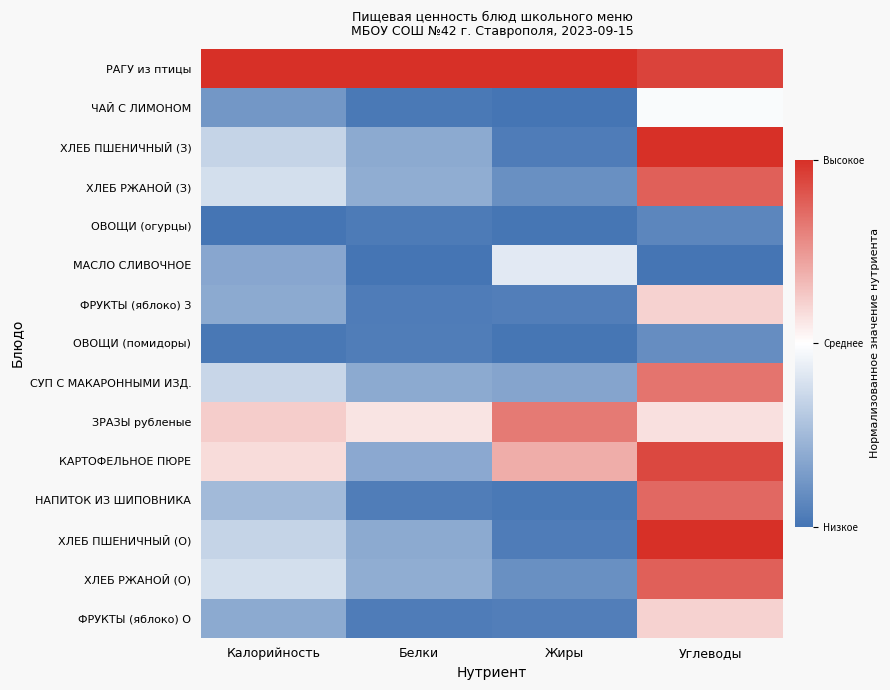

Rank the series by their maximum value, from highest to lowest.

РАГУ из птицы, ХЛЕБ ПШЕНИЧНЫЙ (З), ХЛЕБ ПШЕНИЧНЫЙ (О), КАРТОФЕЛЬНОЕ ПЮРЕ, ХЛЕБ РЖАНОЙ (З), ХЛЕБ РЖАНОЙ (О), НАПИТОК ИЗ ШИПОВНИКА, СУП С МАКАРОННЫМИ ИЗД., ЗРАЗЫ рубленые, ФРУКТЫ (яблоко) З, ФРУКТЫ (яблоко) О, ЧАЙ С ЛИМОНОМ, МАСЛО СЛИВОЧНОЕ, ОВОЩИ (помидоры), ОВОЩИ (огурцы)